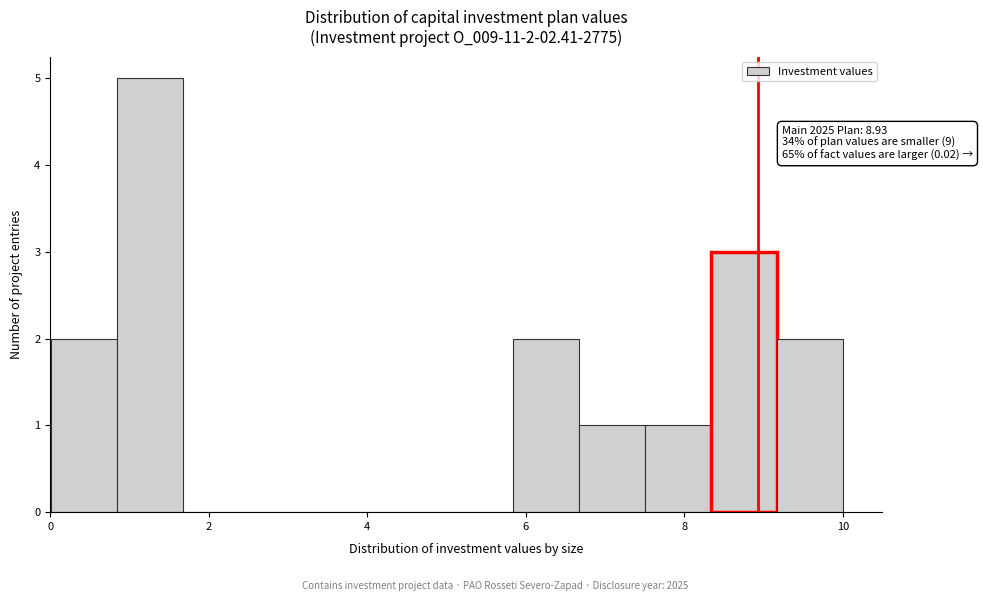

Which range on the x-axis has the tallest bar?

0.8 to 1.6